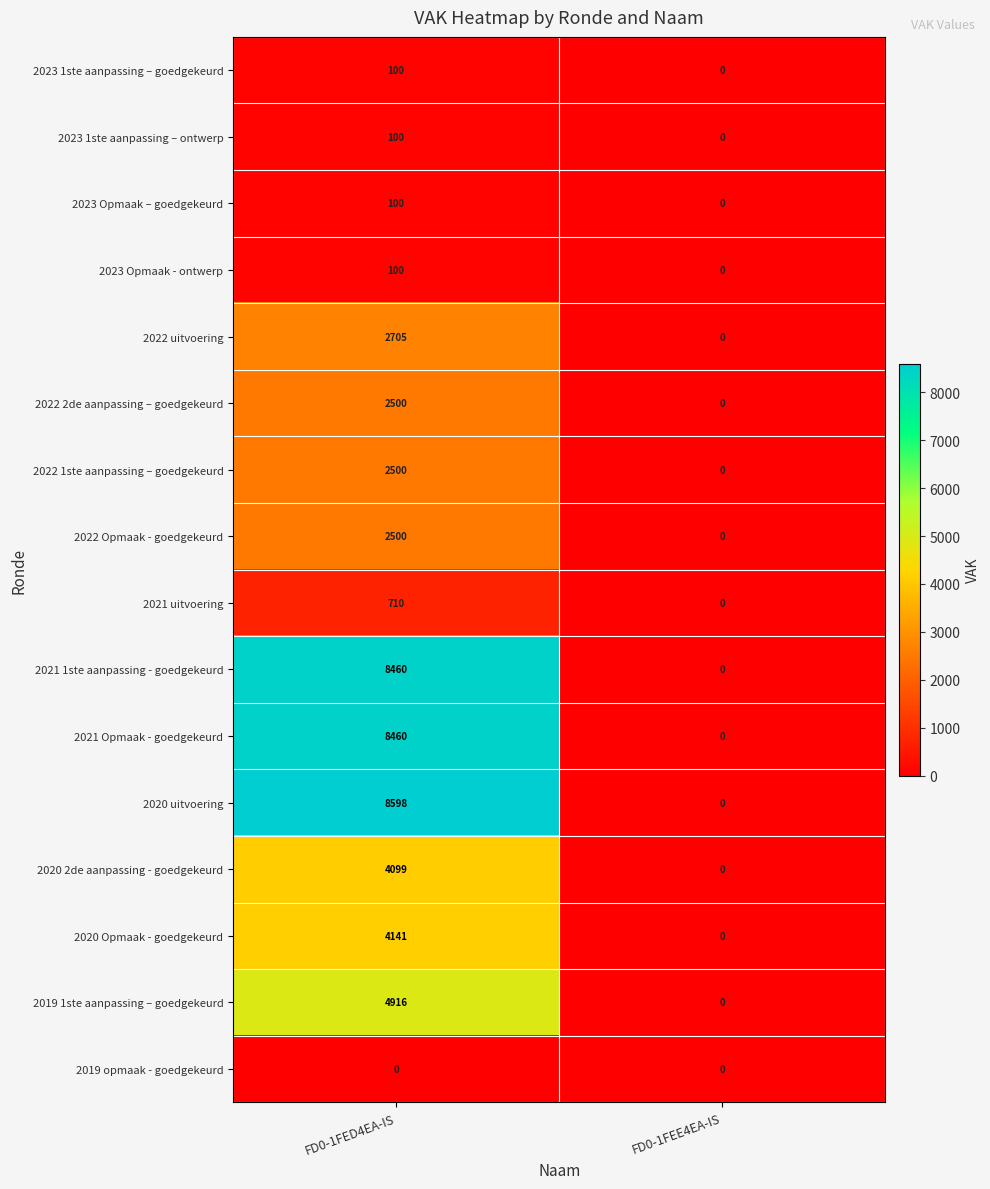

What is the difference between the highest and lowest values at FD0-1FED4EA-IS?

8598